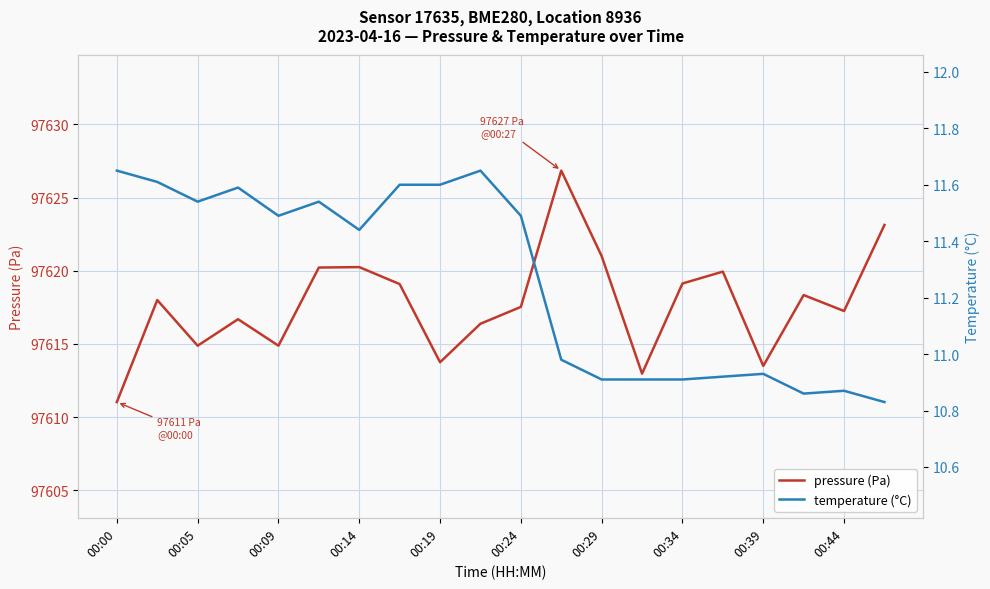

How many values in the pressure (Pa) series are below 97618?

10